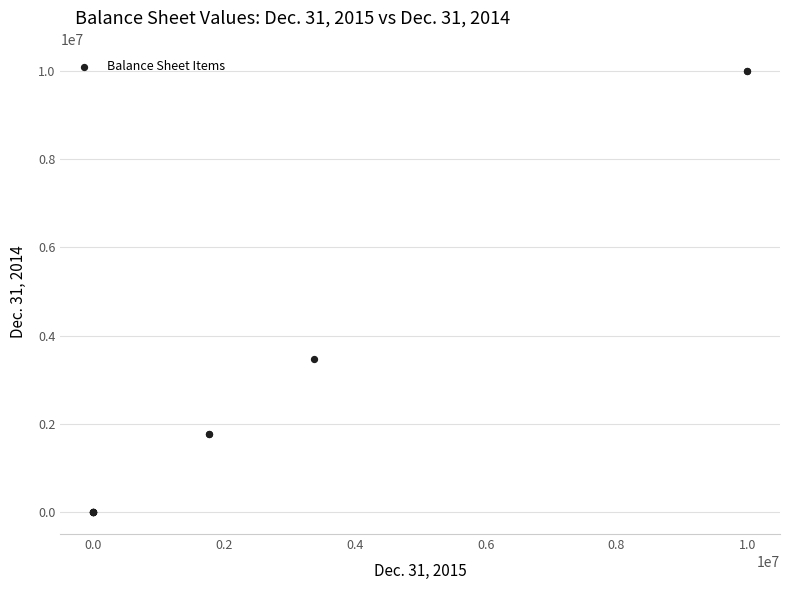

What Y value in the scatter plot is closest to 5000000?

3472710.0